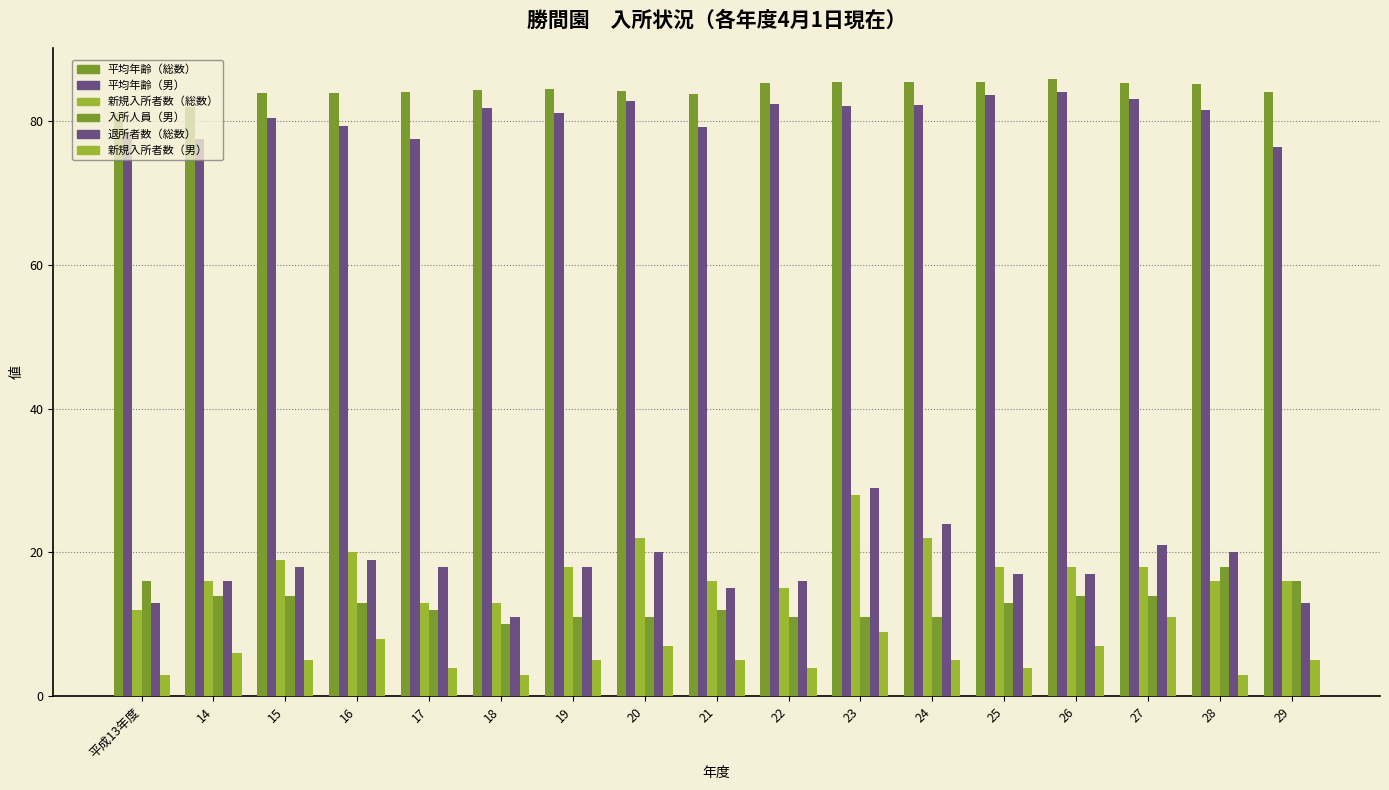

What is the sum of all 入所人員（男） values?

221.0